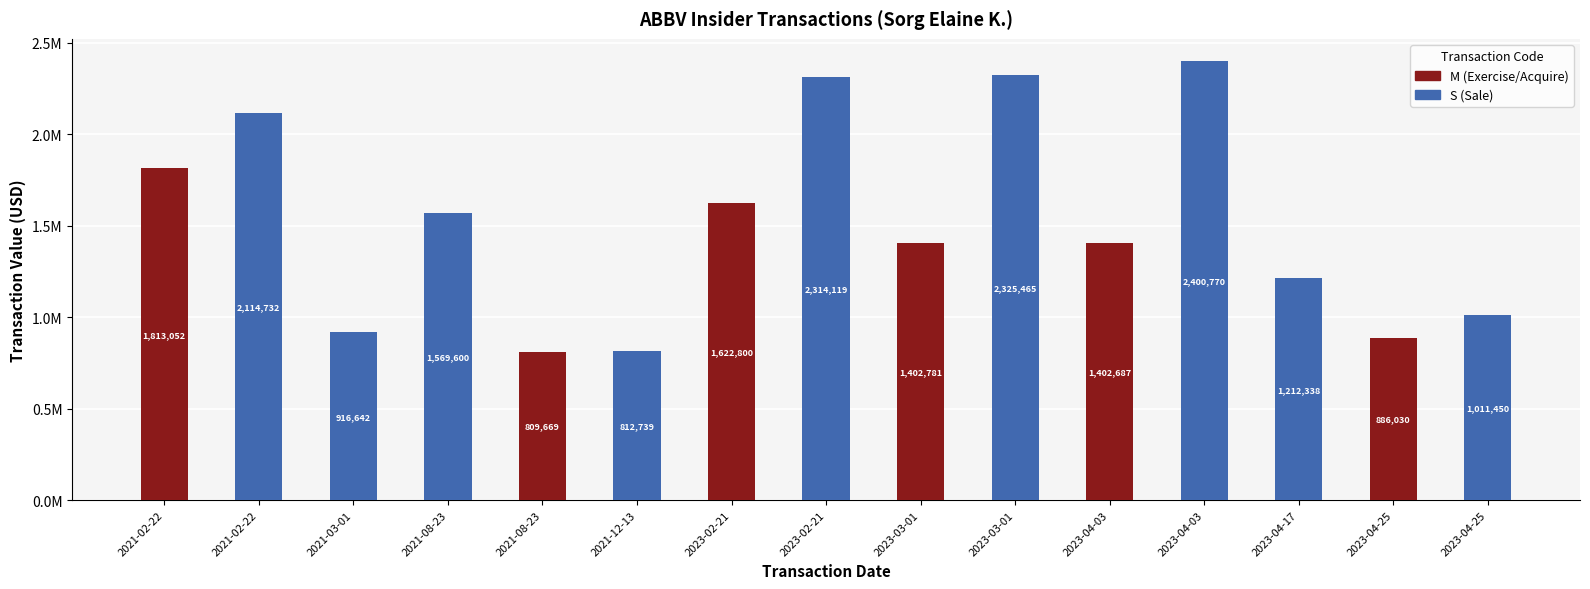

Which has a higher value, 2023-04-03 or 2023-03-01?

2023-04-03